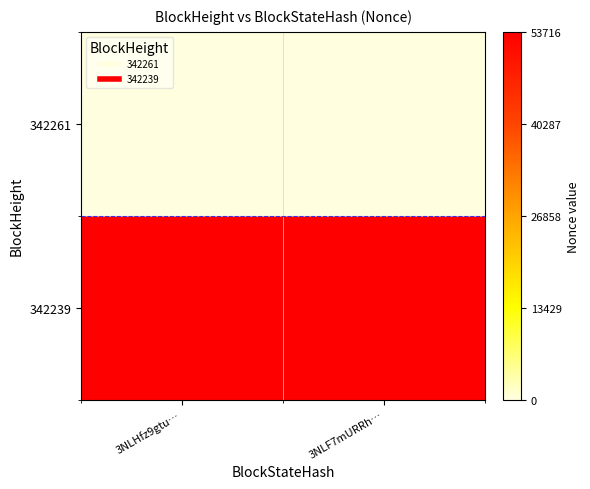

At how many categories does at least one series exceed 16197?

2